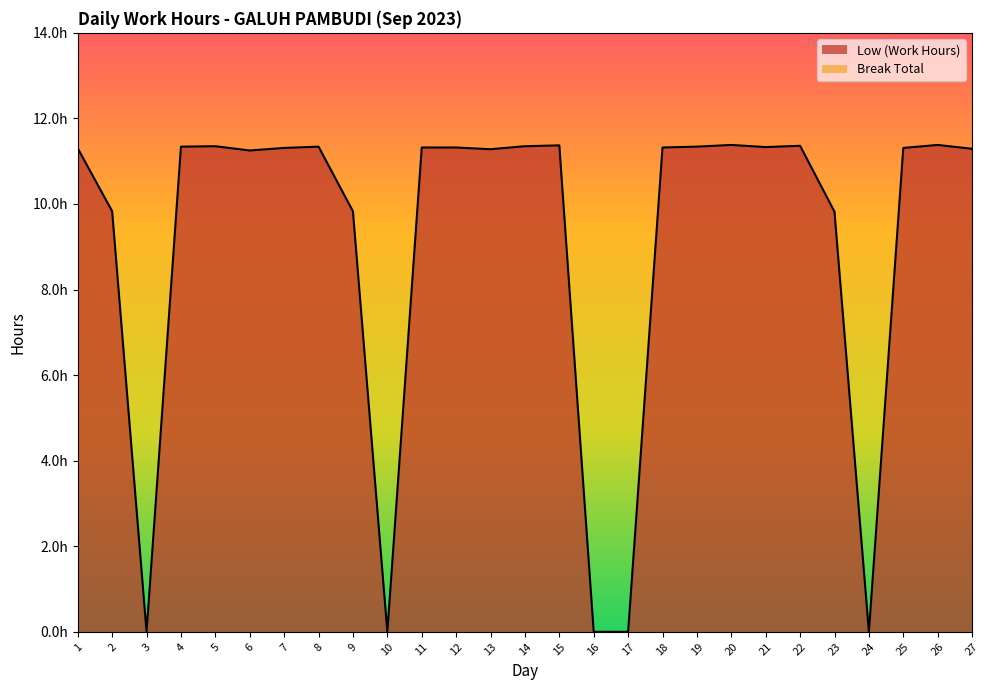

The value at 2 is 9.8. True or false?

True